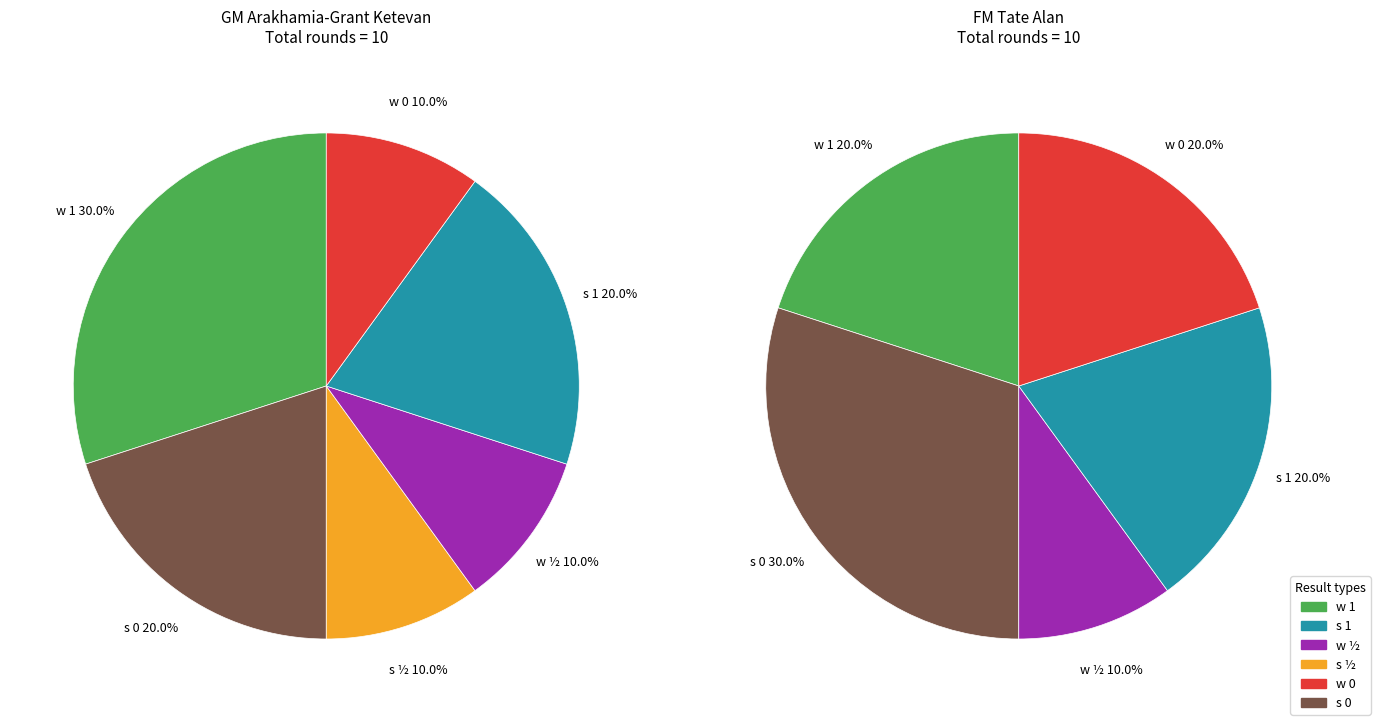

Is it true that 3 is 1% of the pie?

False